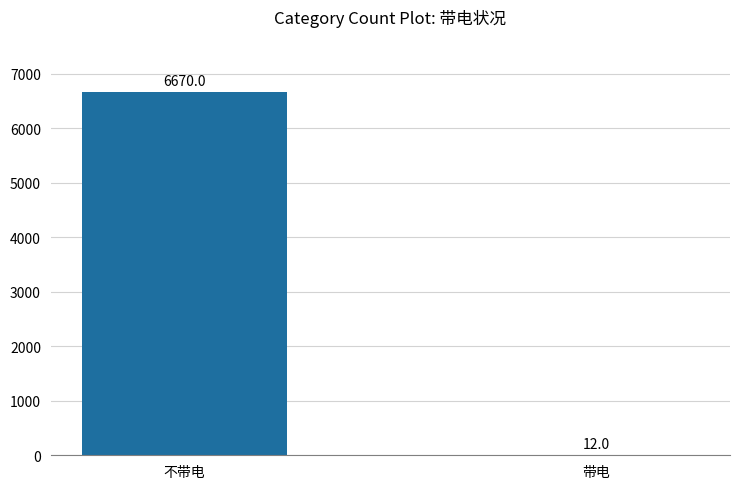

Is it true that the value at 不带电 is 6670?

True